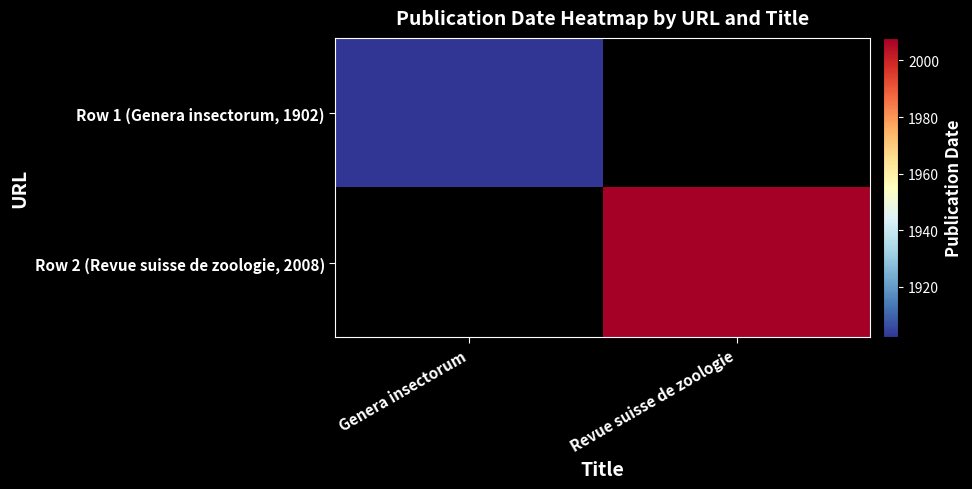

Which category has the highest value in the Row 2 (Revue suisse de zoologie, 2008) series?

Genera insectorum